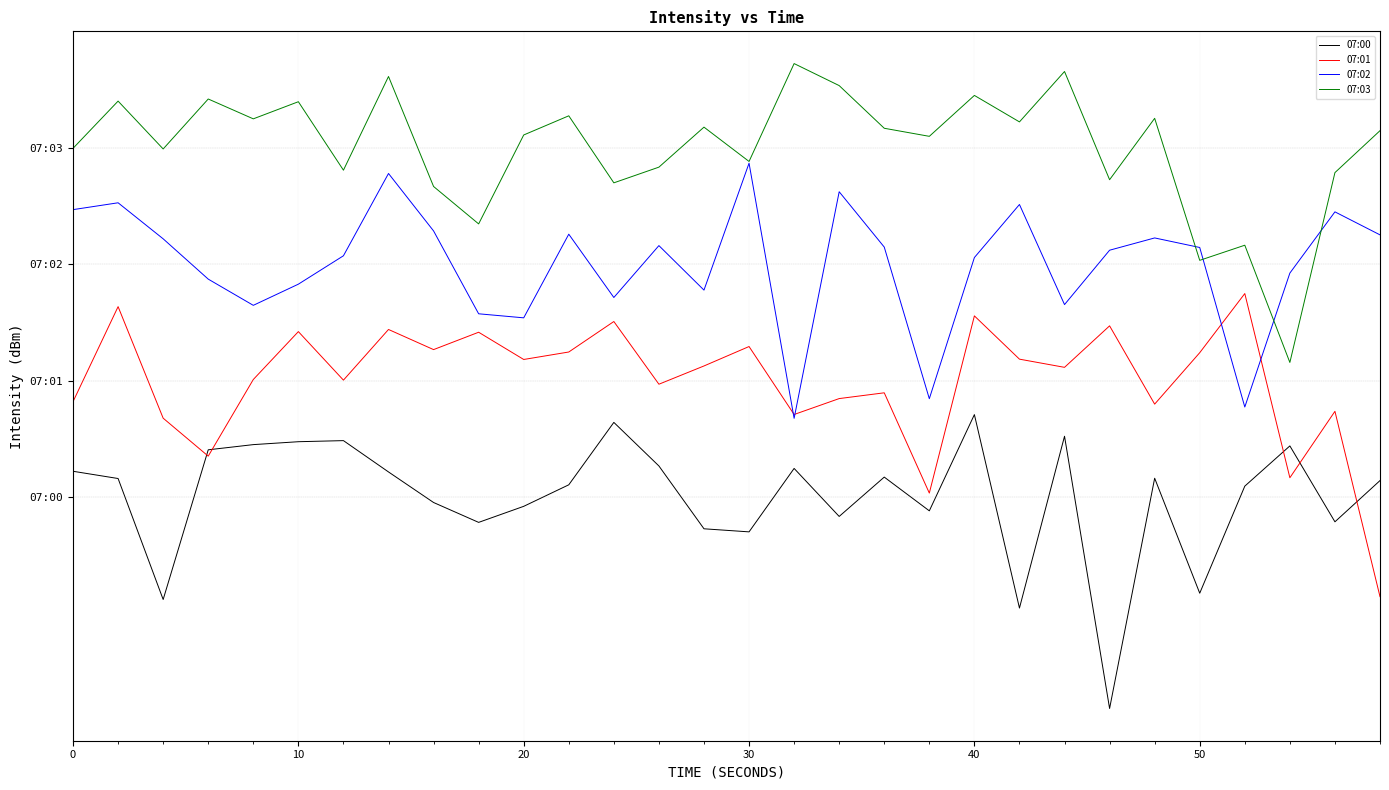

Does the chart display data point markers on the line(s)?

No